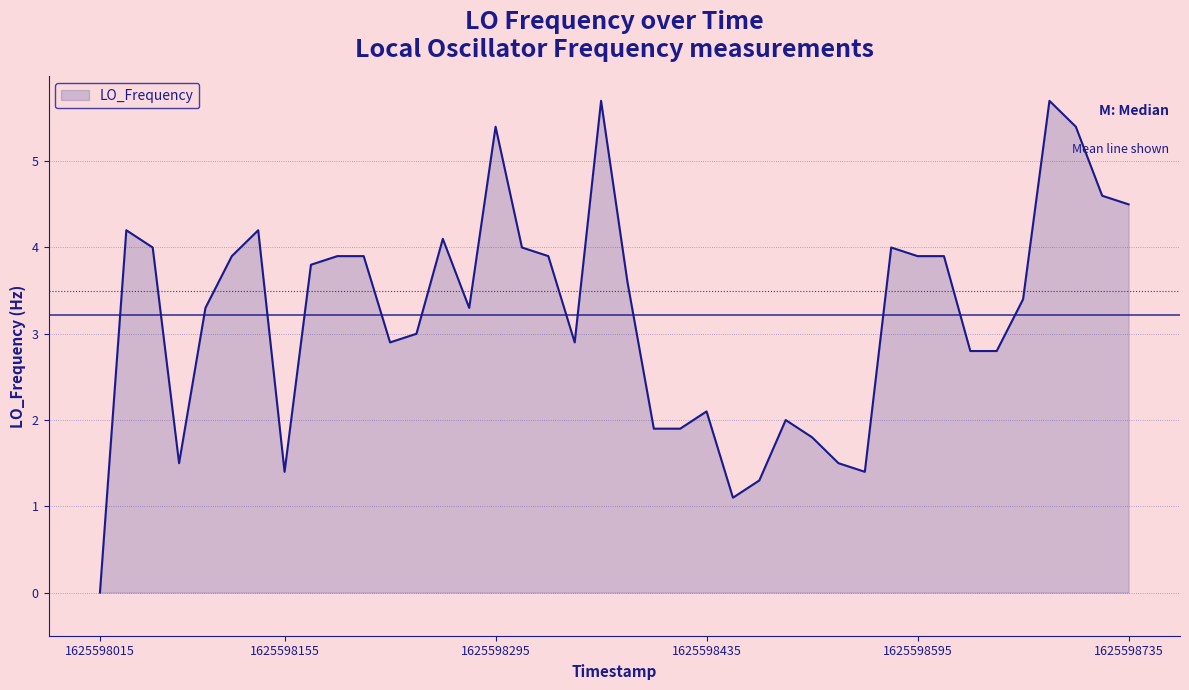

What is the greatest value displayed?

5.7